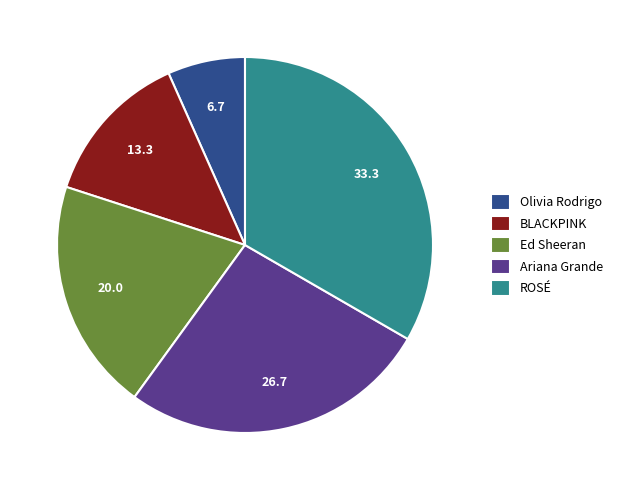

Is the sum of BLACKPINK and ROSÉ greater than half?

No